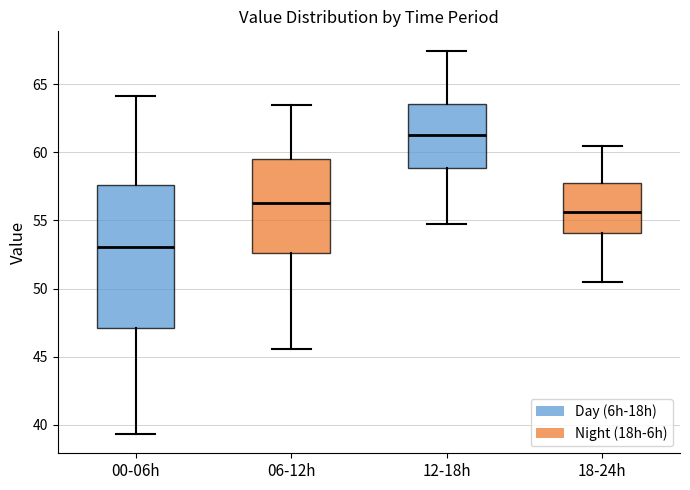

Reading left to right, transcribe this box plot: for each box, give where its median line is, the range the box spans, and where its two whiskers end, as read against the y-axis. The values are not printed on the chart, so give them approximately, as read against the axis.

00-06h: median 53.0, box 47.0 to 57.5, whiskers 39.5 to 64.0
06-12h: median 56.5, box 52.5 to 59.5, whiskers 45.5 to 63.5
12-18h: median 61.5, box 59.0 to 63.5, whiskers 55.0 to 67.5
18-24h: median 55.5, box 54.0 to 58.0, whiskers 50.5 to 60.5